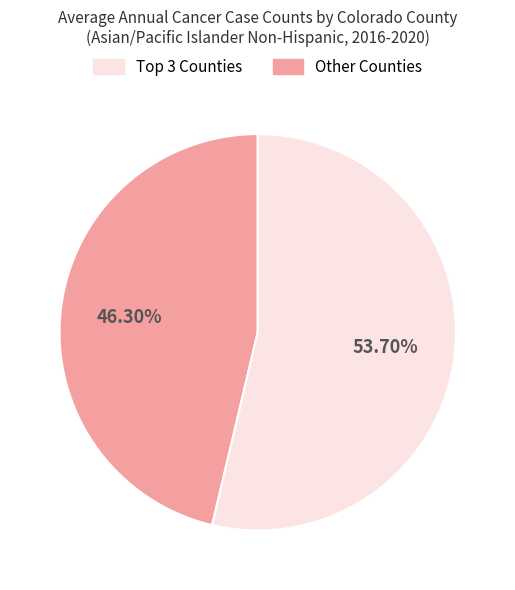

How many slices are in this pie chart?

2